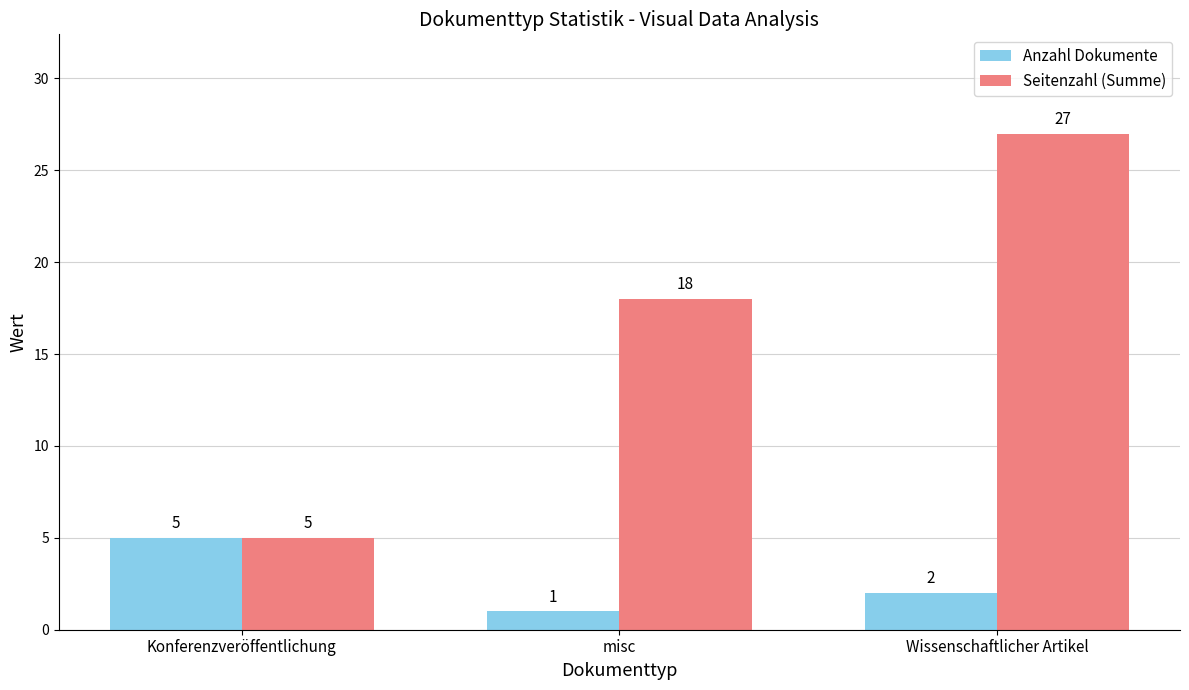

Does the chart contain stacked bars?

No